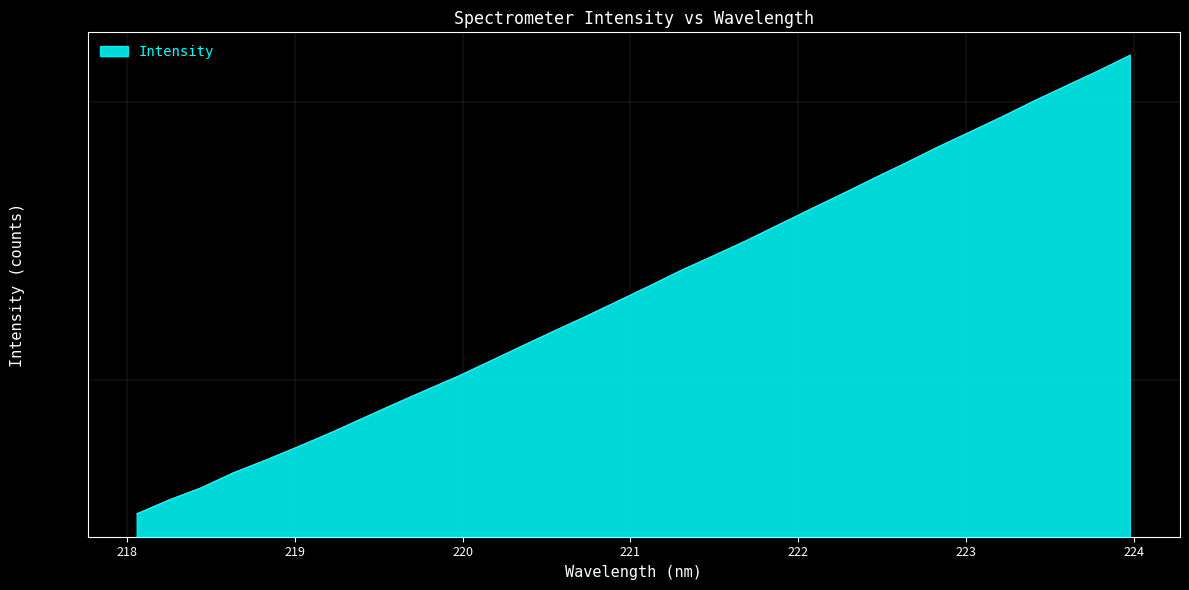

What is the approximate value at 219.2067?

1849.1